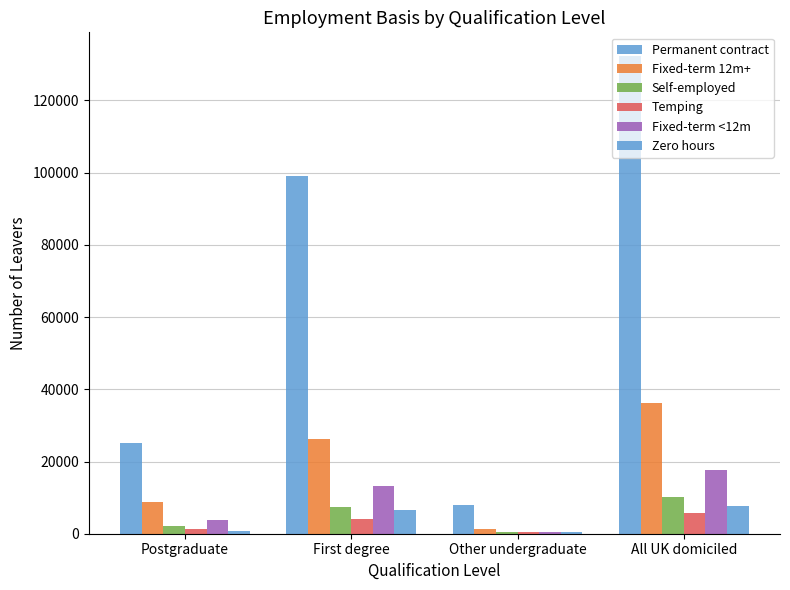

What is the approximate value of Fixed-term <12m at First degree, to the nearest 10?

13240